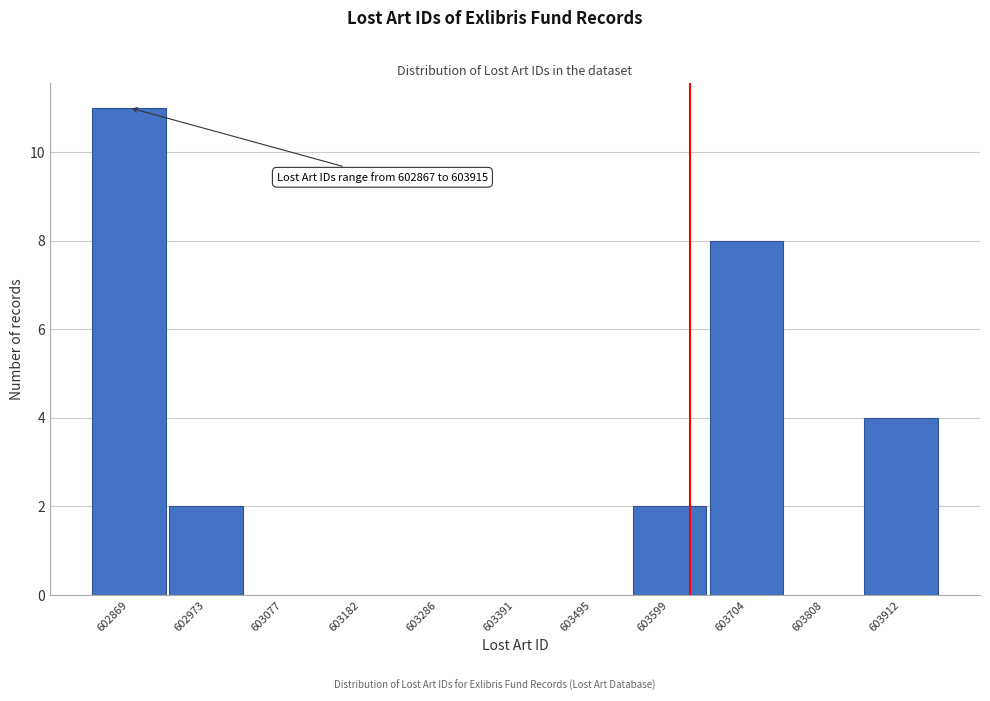

Which range on the x-axis has the tallest bar?

602820 to 602920